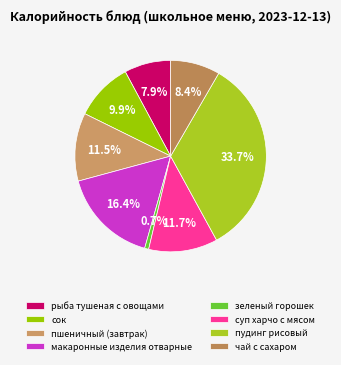

The чай с сахаром slice represents 8% of the pie. True or false?

True